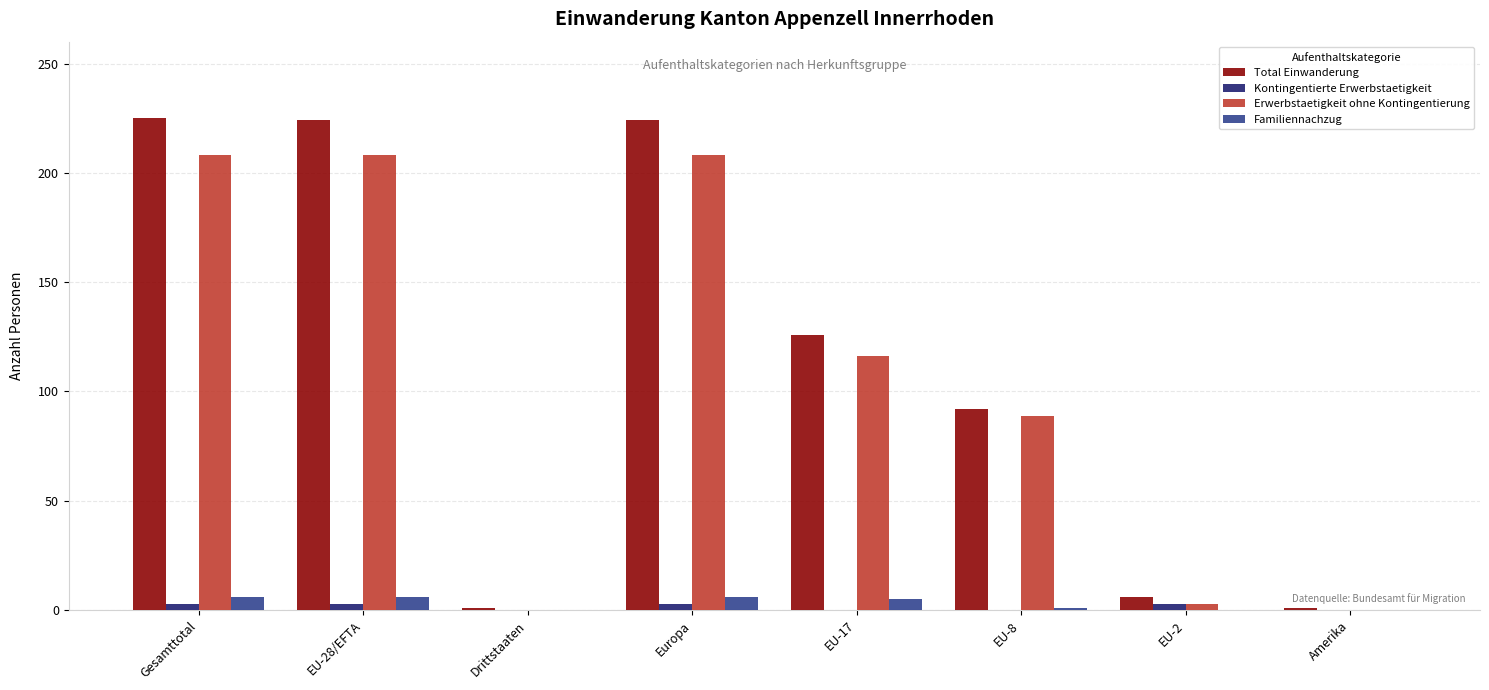

What is the sum of all Familiennachzug values?

24